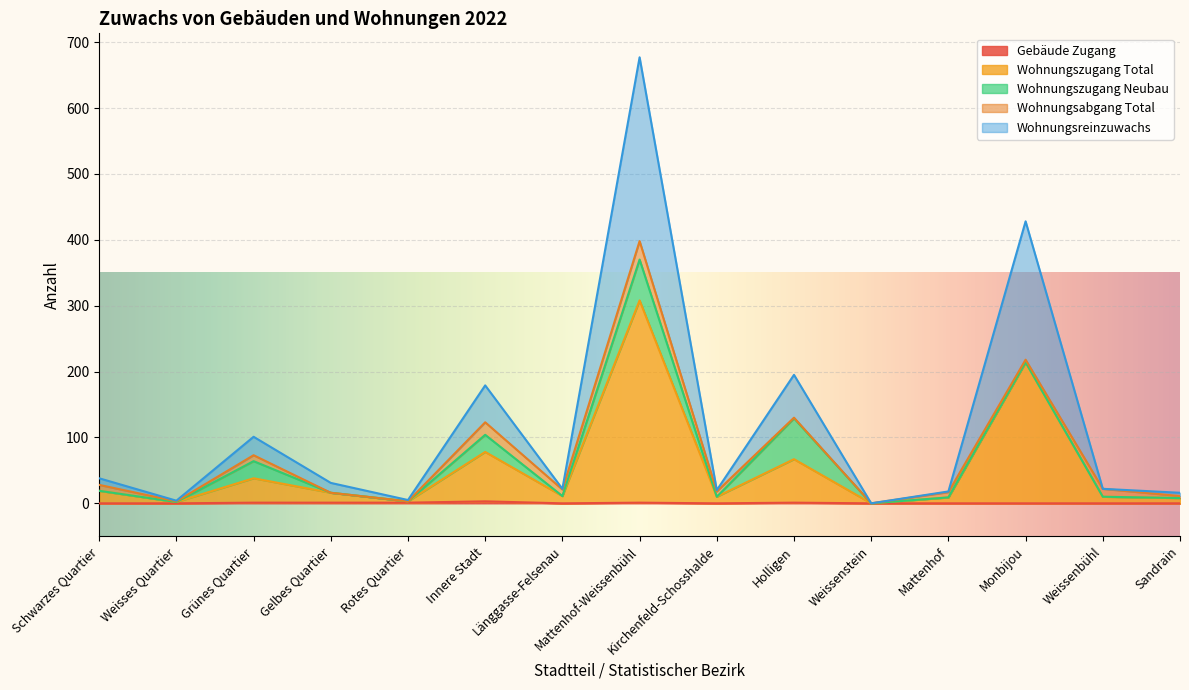

Is the value of Wohnungsreinzuwachs at Grünes Quartier greater than the value of Wohnungszugang Total at Weissenbühl?

Yes